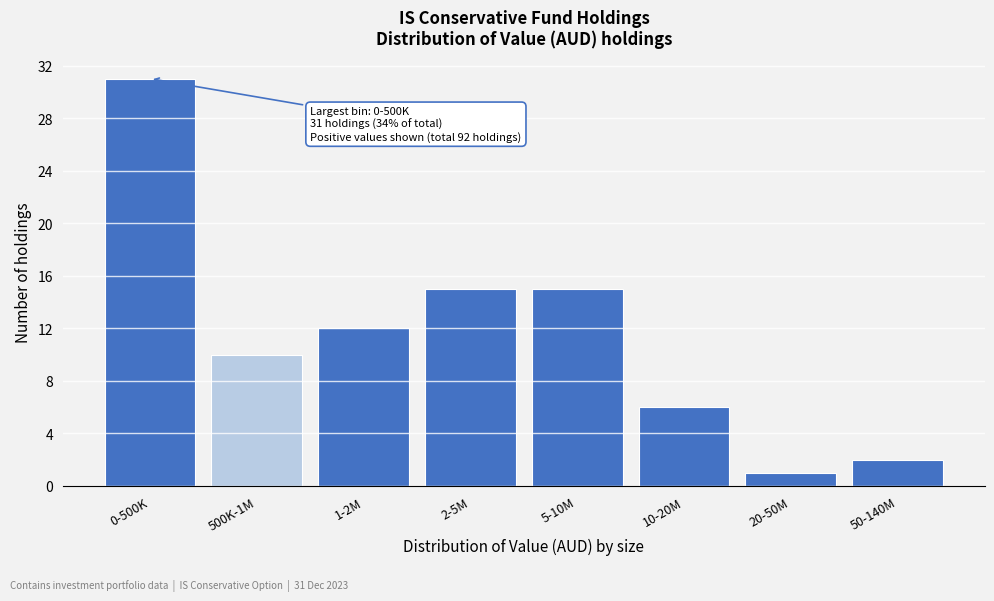

Reading left to right, list all the values displayed in this chart.

31	10	12	15	15	6	1	2